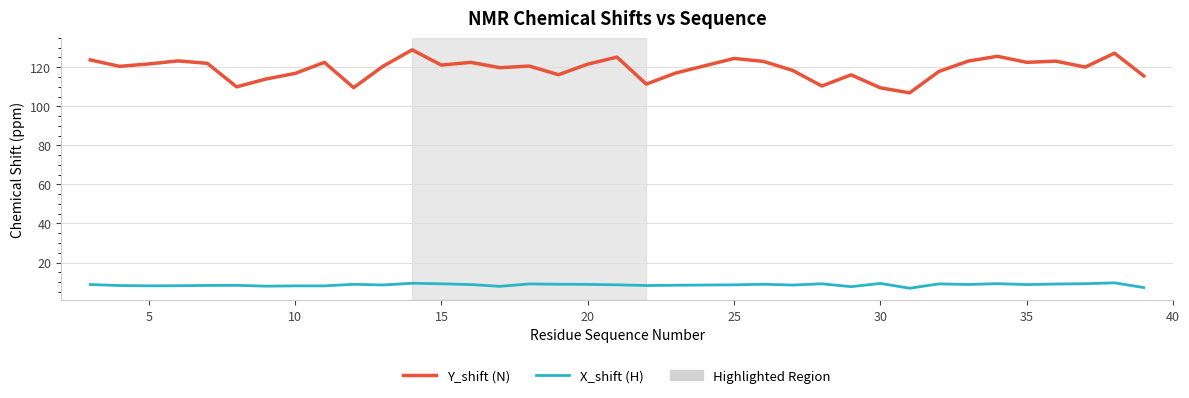

Which series has the widest spread of values?

Y_shift (N)